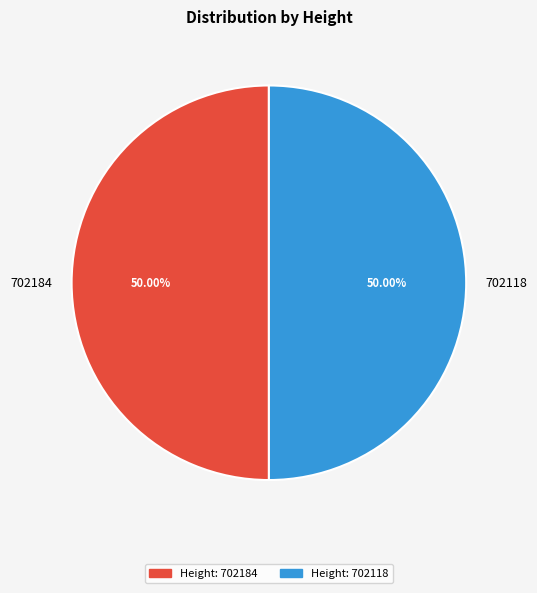

Is the sum of 702184 and 702118 greater than half?

Yes